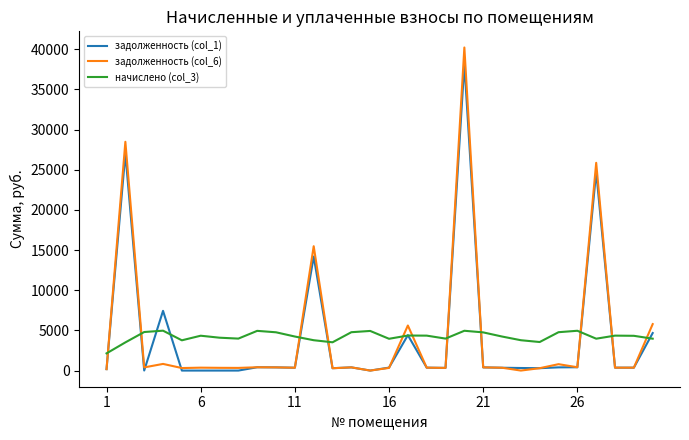

Which series has the largest range (max minus min)?

задолженность (col_6)